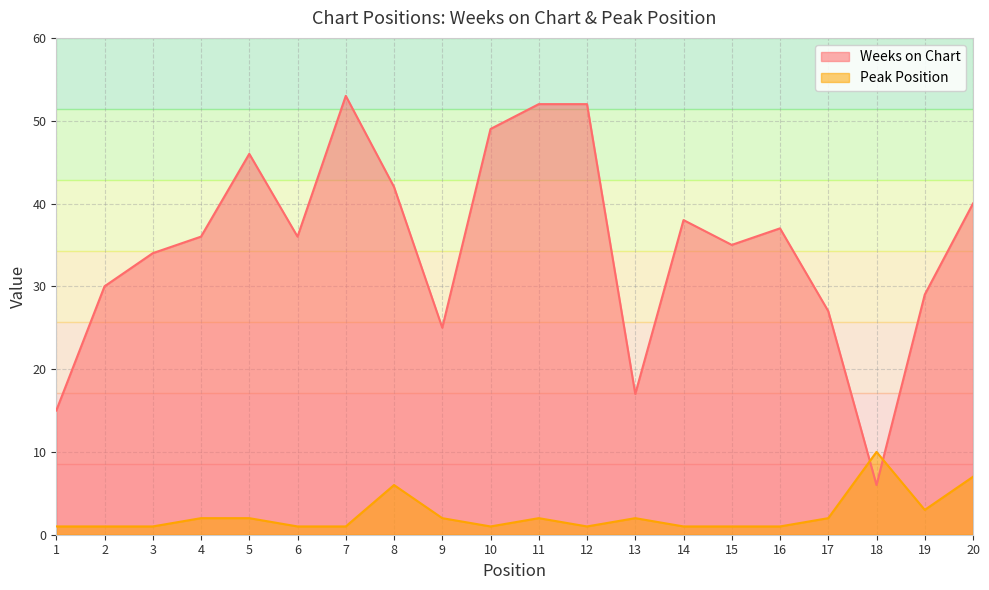

Where does the Peak Position series first go above 2?

8